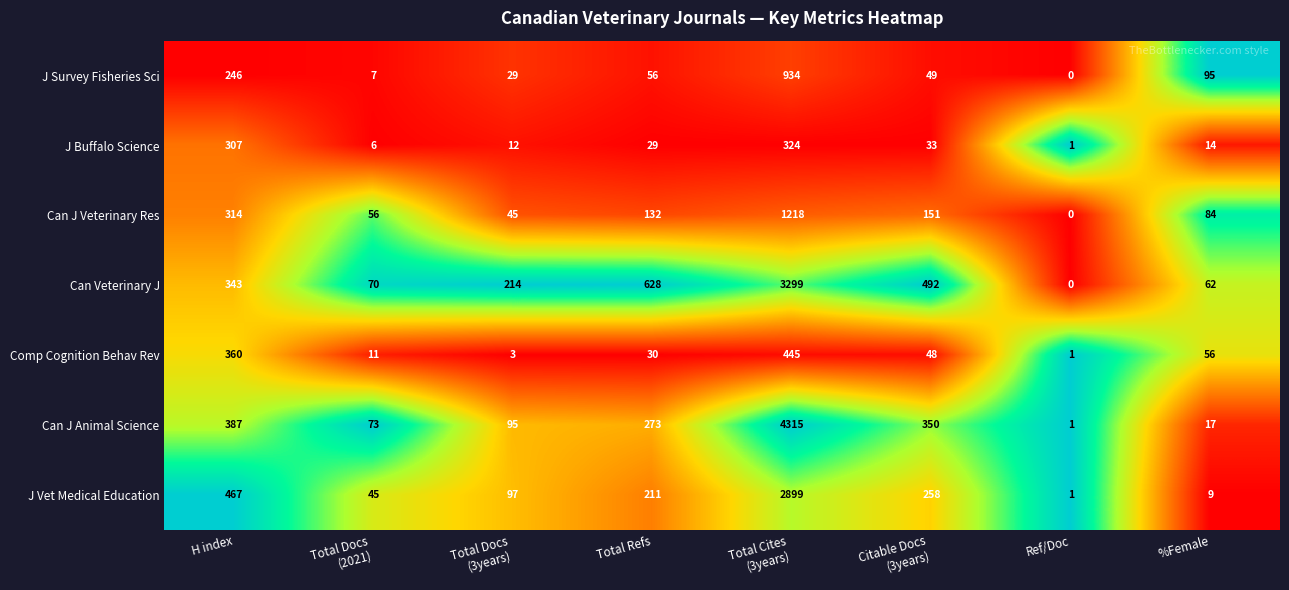

Where is Can Veterinary J nearest to the value 1649?

Total Refs